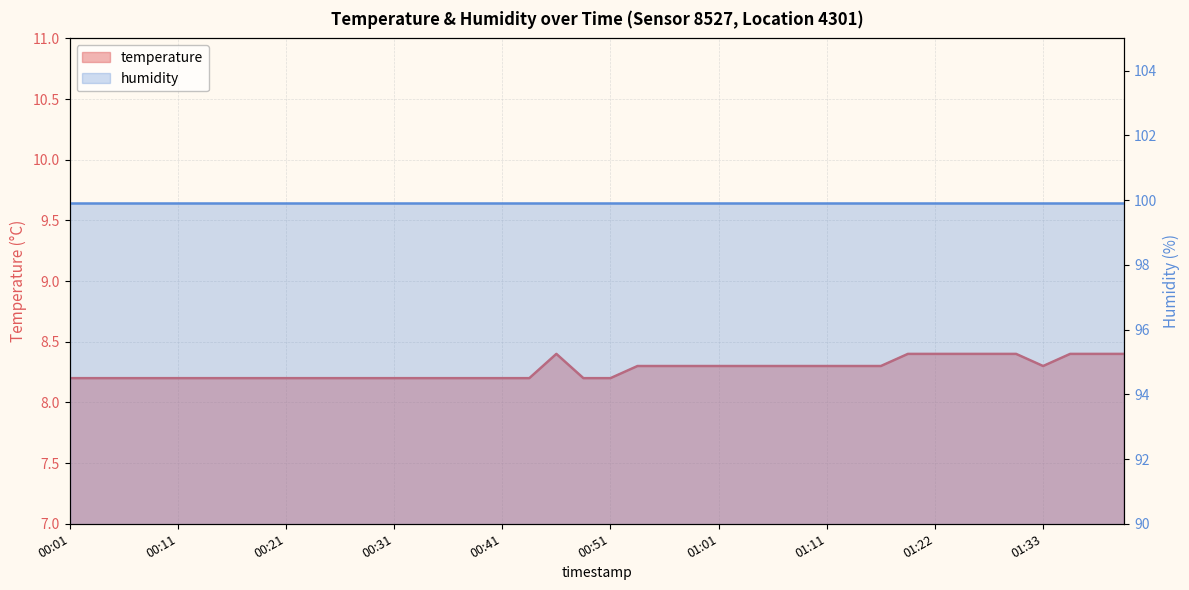

Between 00:11 and 01:11, which is larger?

01:11